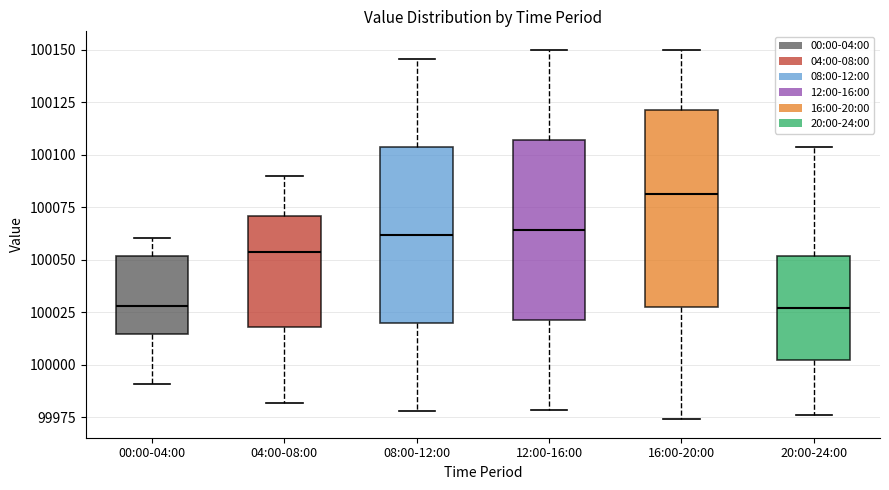

Comparing the boxes themselves (not the whiskers), which one is the tallest?

16:00-20:00